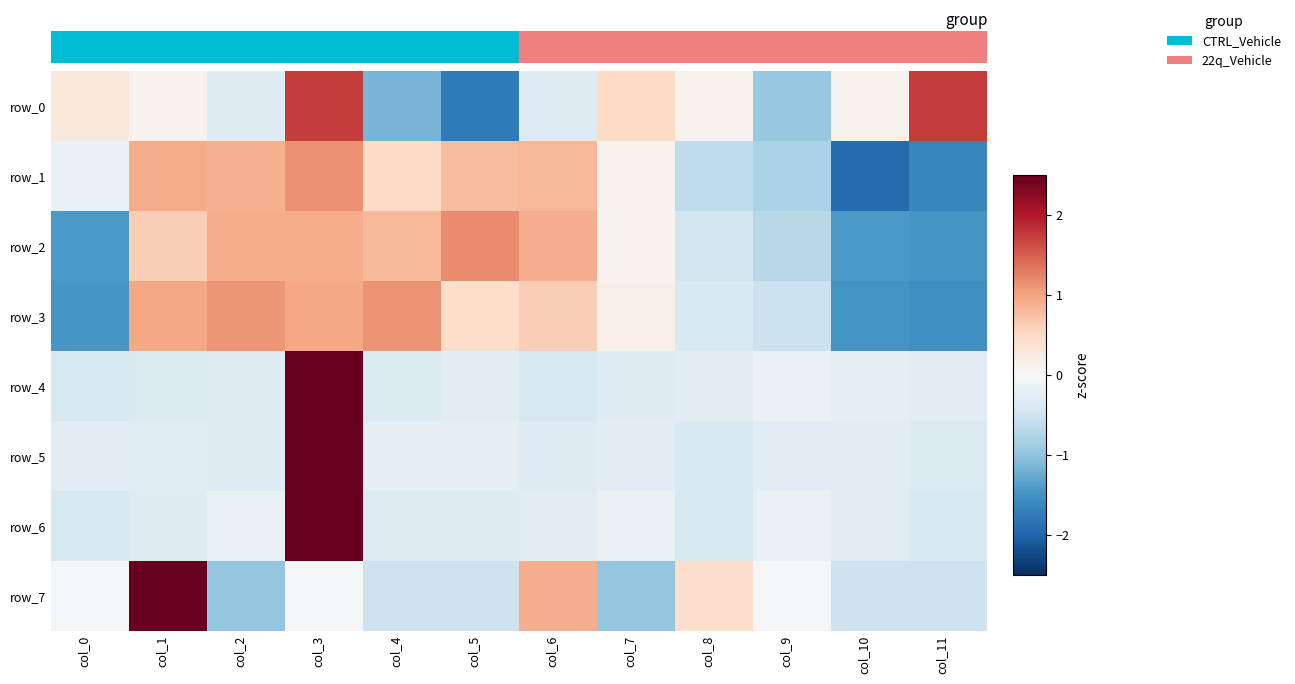

How many values in the row_7 series are below 0?

9